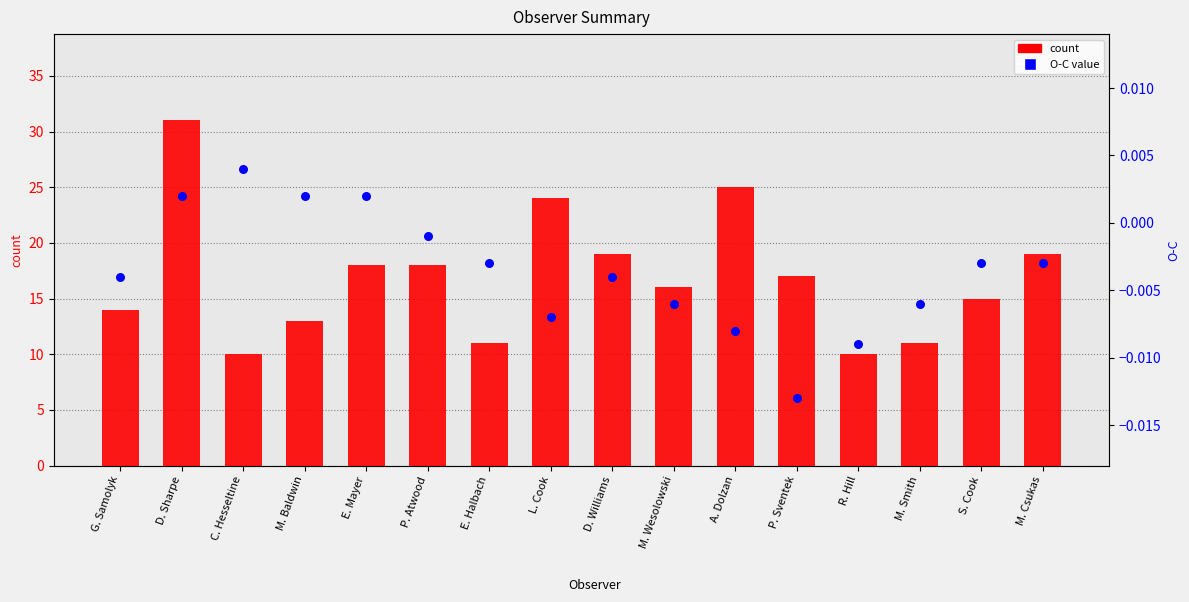

What are all the series names shown in the legend?

count, O-C value